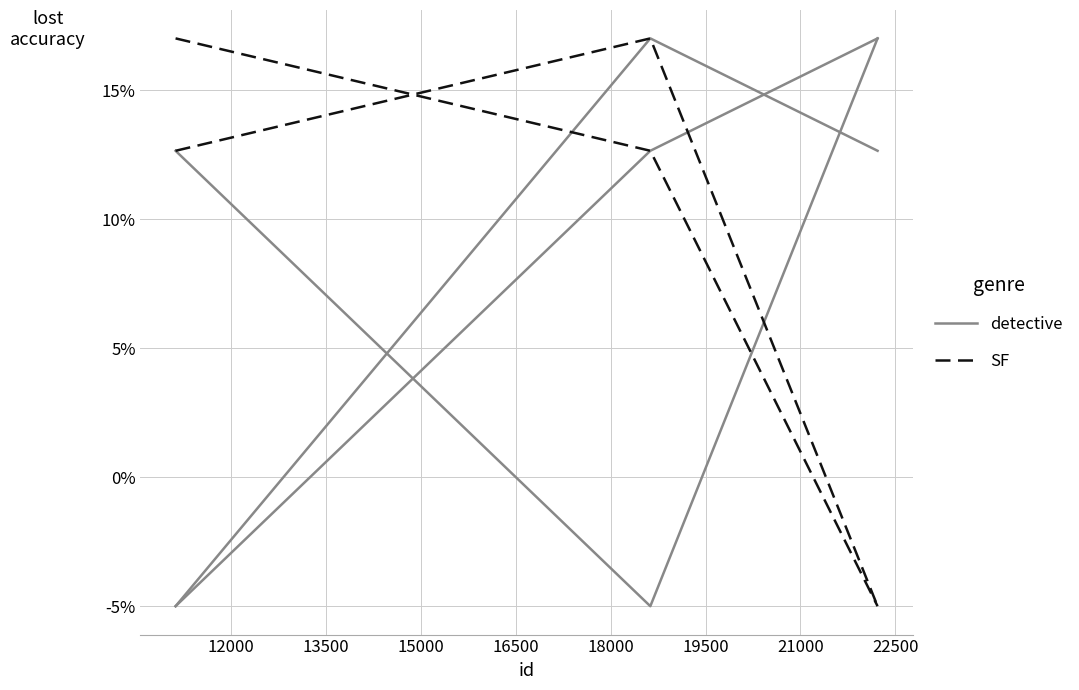

Count the number of categories in the chart.

3